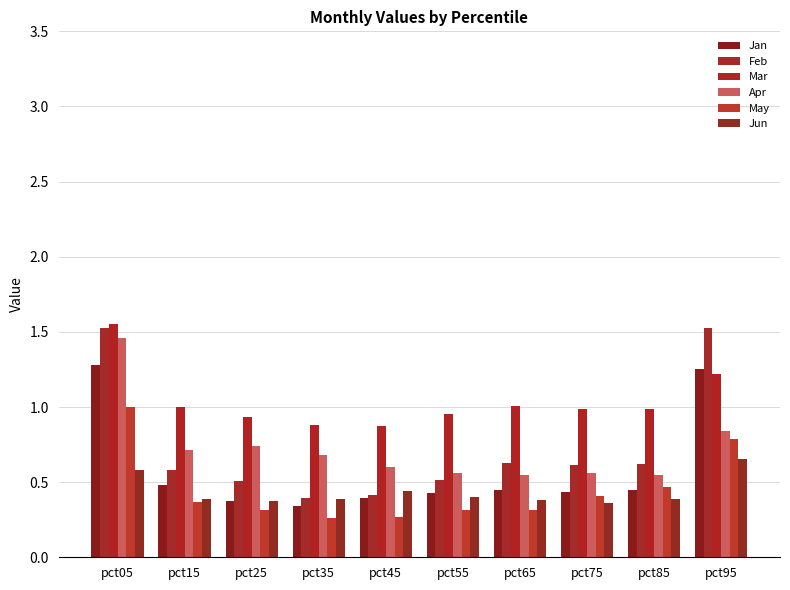

How many bars are there in each group?

6